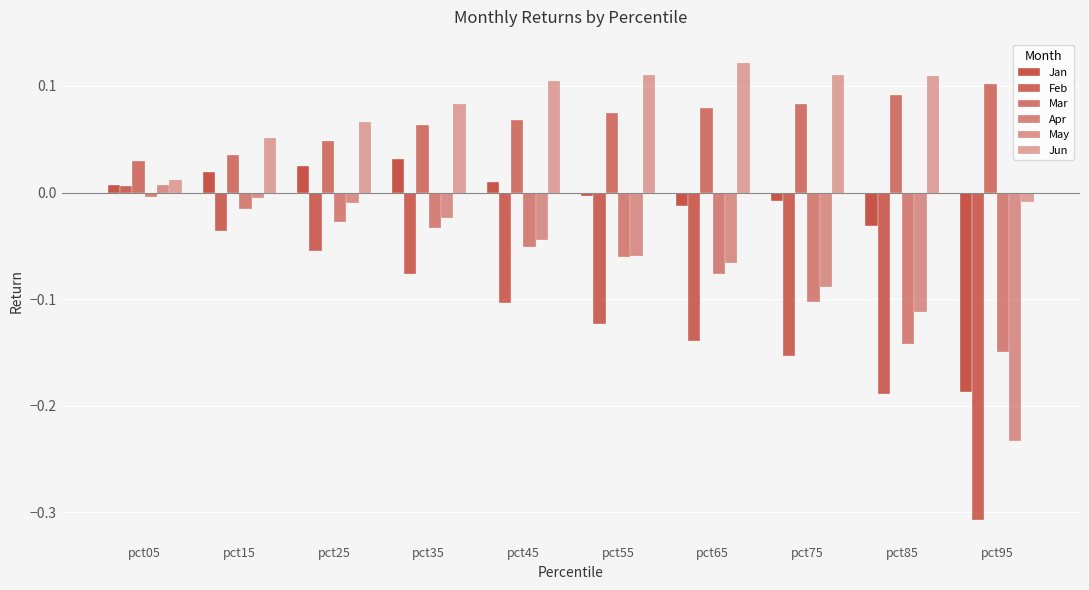

Which series has the largest total across all categories?

Jun